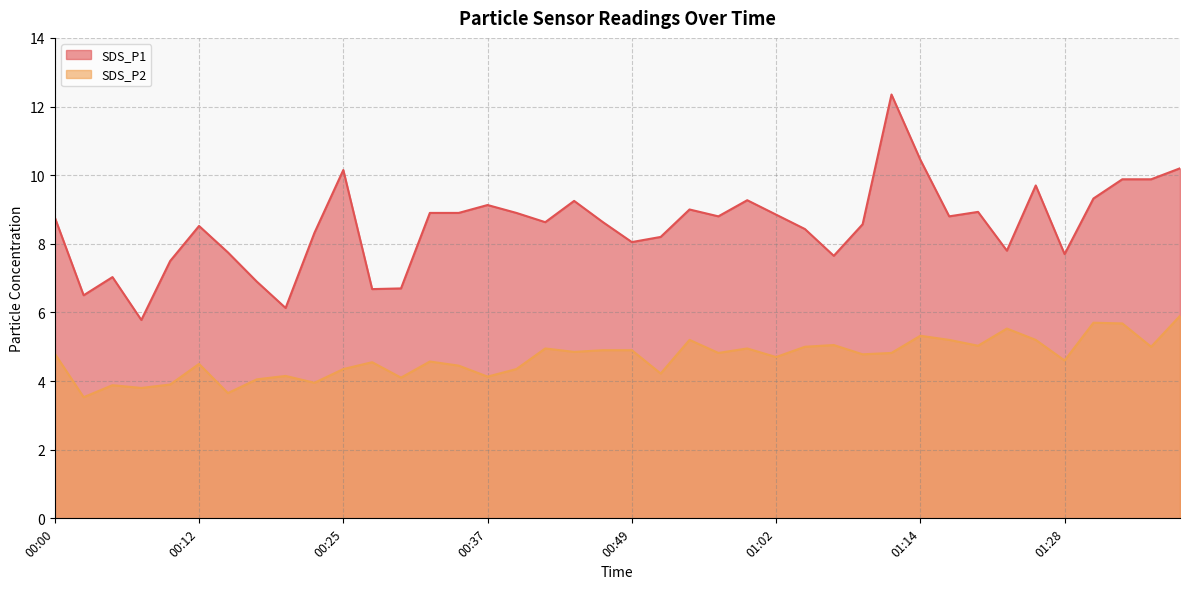

What is the lowest value of the SDS_P2 series?

3.5